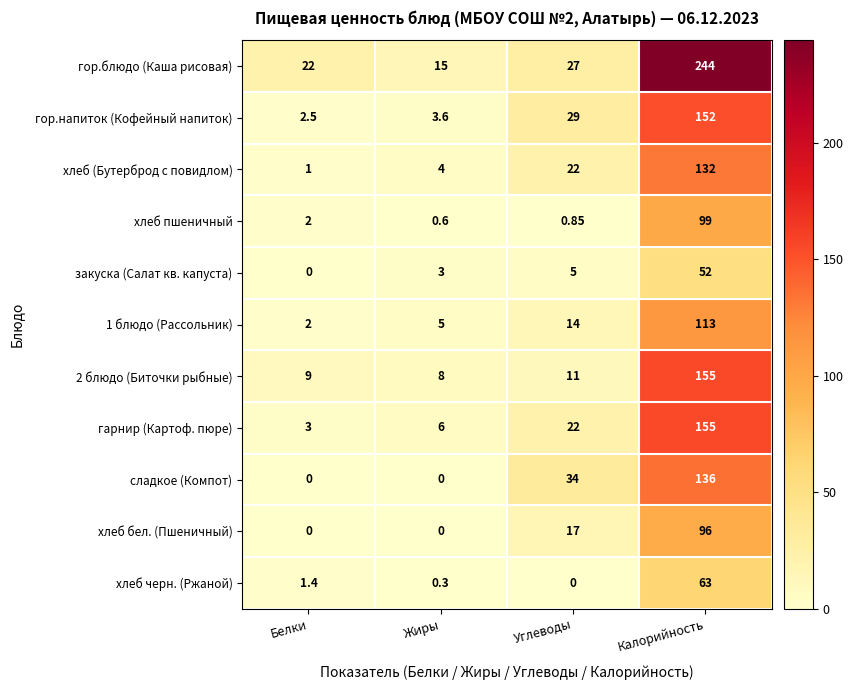

List the labels in order of 1 блюдо (Рассольник) value, smallest first.

Белки, Жиры, Углеводы, Калорийность